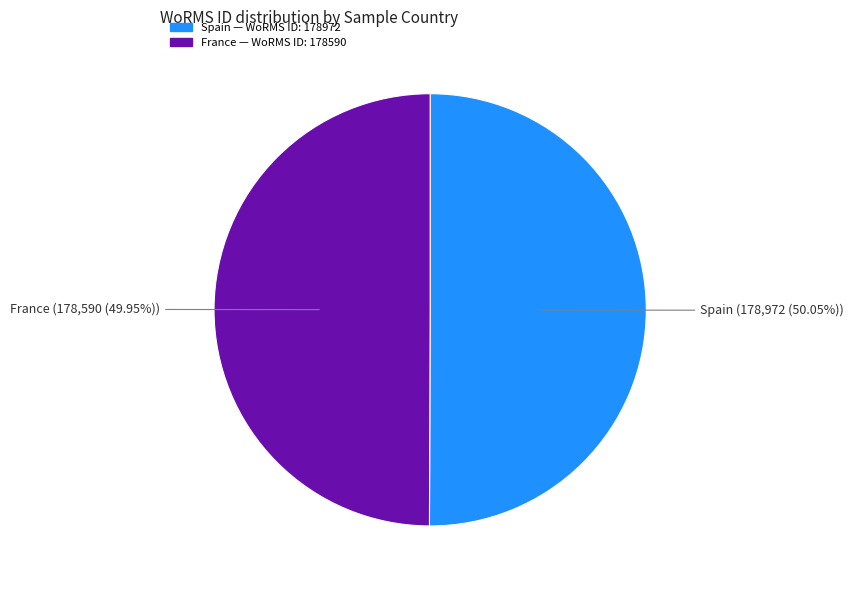

Count the number of slices in the pie.

2